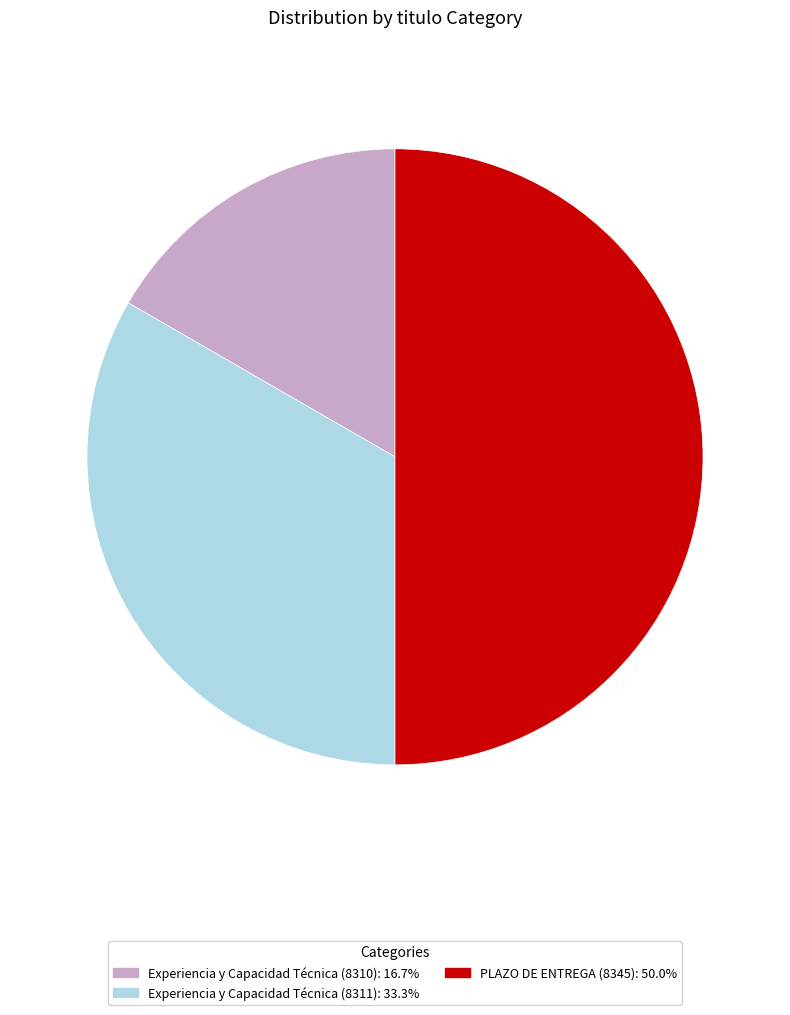

Does Experiencia y Capacidad Técnica (8311) represent more than half of the total?

No